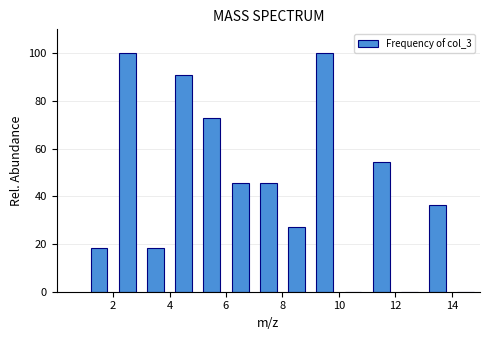

Reading left to right, list every bar in this chart as the range it spans on the x-axis followed by its height. The values are not printed on the chart, so give them approximately, as read against the axis.

1 to 2: 18
2 to 3: 100
3 to 4: 18
4 to 5: 90
5 to 6: 72
6 to 7: 46
7 to 8: 46
8 to 9: 28
9 to 10: 100
10 to 11: 0
11 to 12: 54
12 to 13: 0
13 to 14: 36
14 to 15: 0